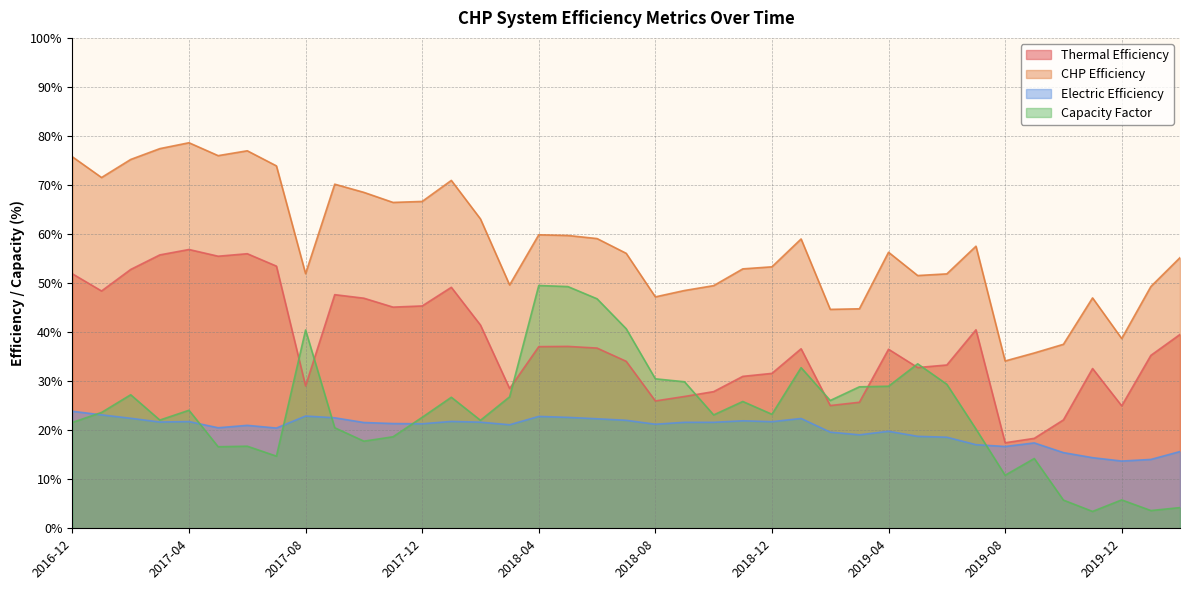

How many values in the Electric Efficiency series are below 21?

16